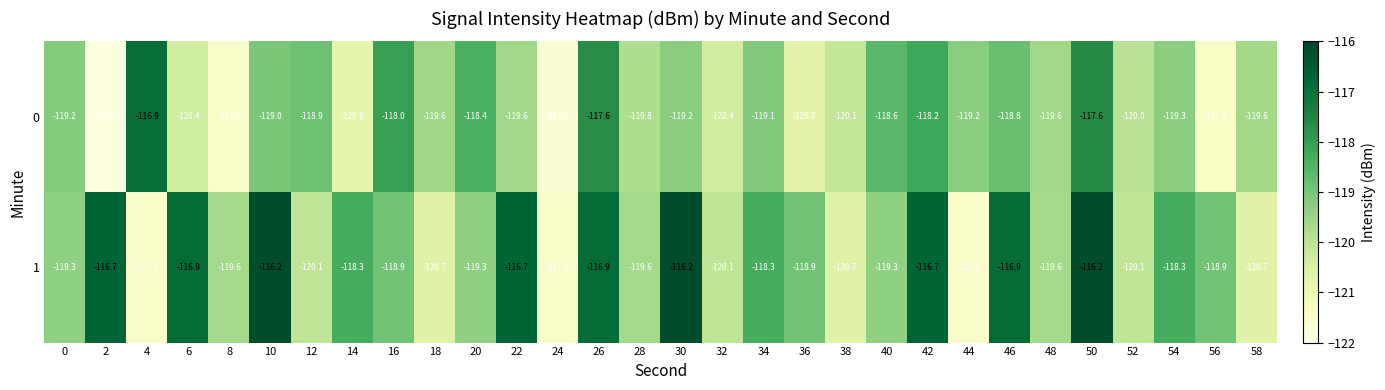

What is the total value across all series at 50?

-233.8